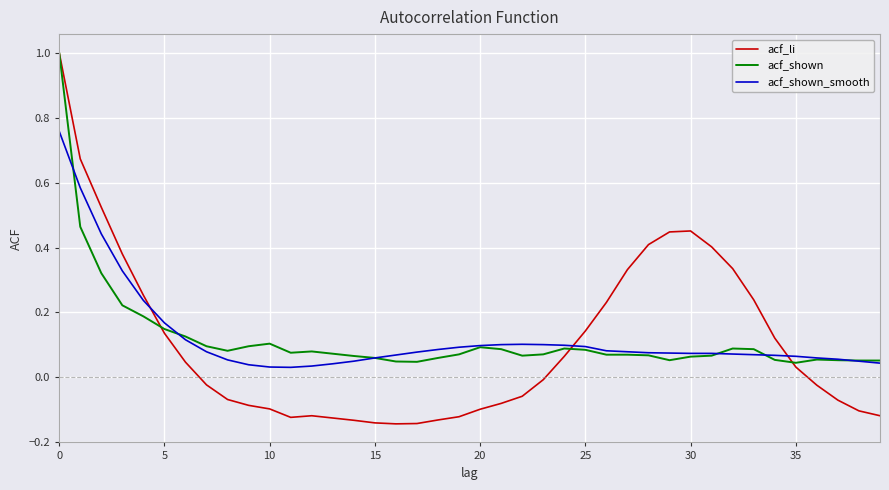

Where is acf_li nearest to the value 0?

23